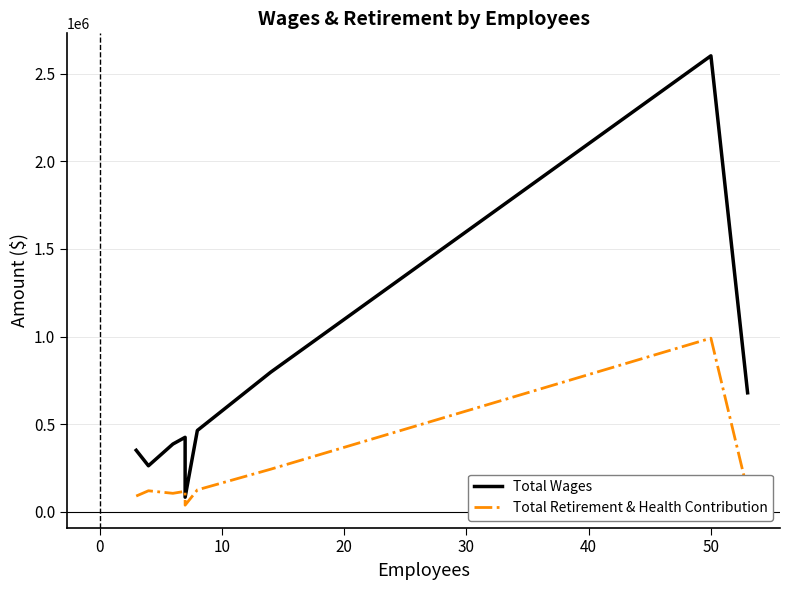

What is the approximate value of Total Retirement & Health Contribution at 0?

120341